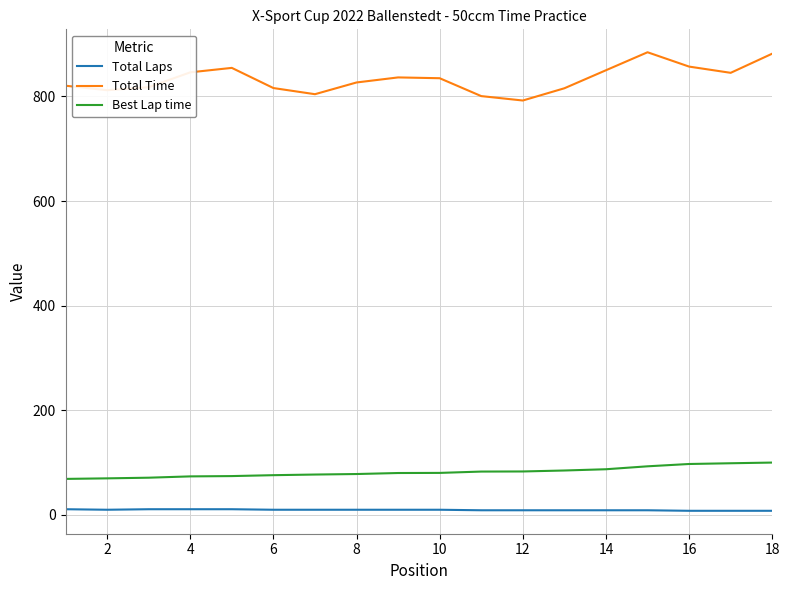

How many categories are shown in the chart?

18